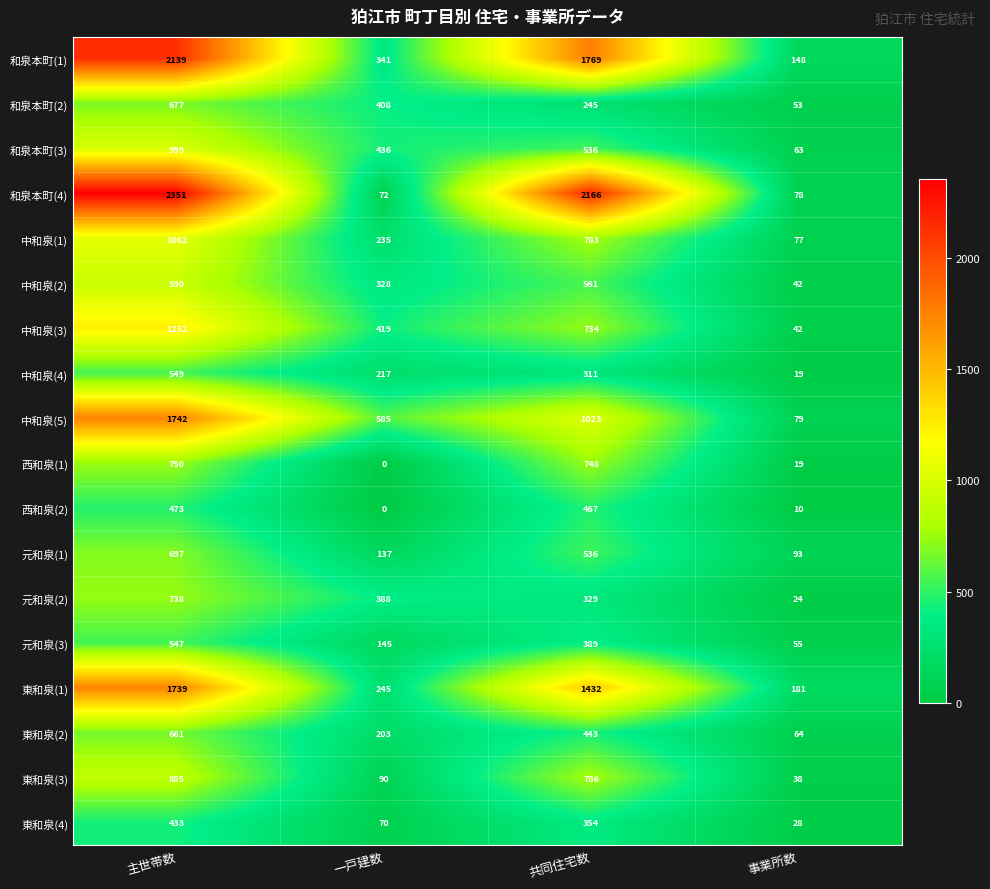

Which category has the highest value in the 東和泉(4) series?

主世帯数